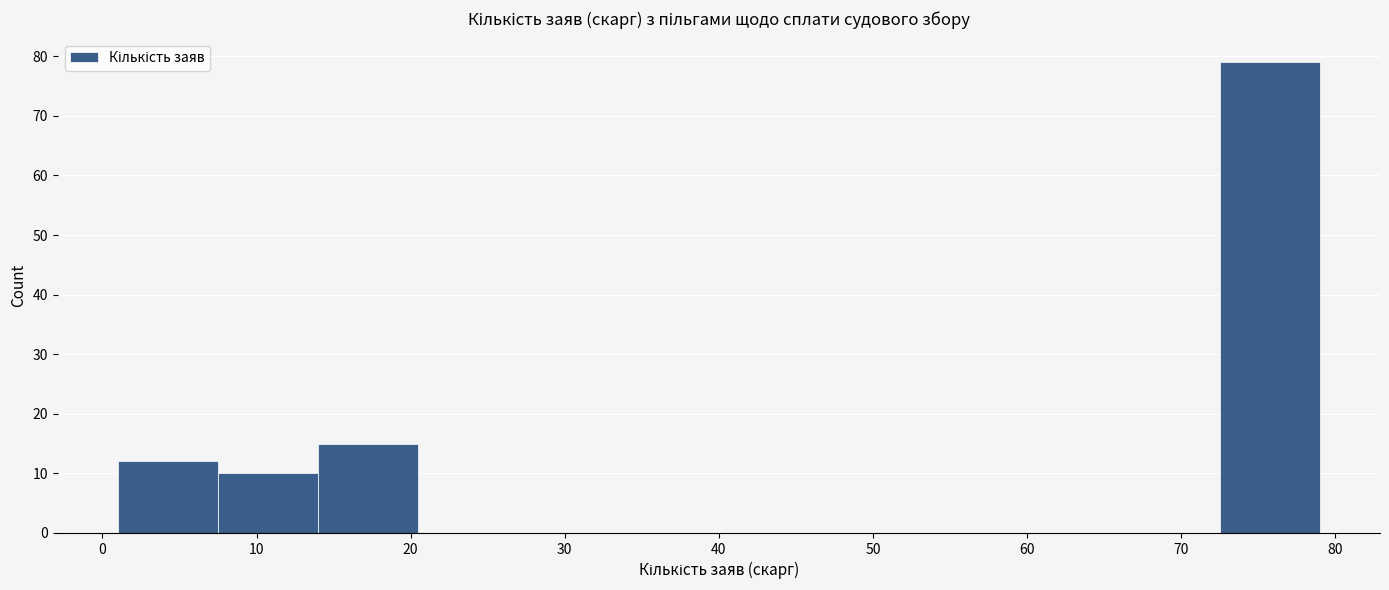

Reading left to right, list every bar in this chart as the range it spans on the x-axis followed by its height. Neither the bar edges nor the heights are printed on the chart, so give them approximately, as read against the axes.

1.0 to 7.5: 12
7.5 to 14.0: 10
14.0 to 20.5: 15
20.5 to 27.0: 0
27.0 to 33.5: 0
33.5 to 40.0: 0
40.0 to 46.5: 0
46.5 to 53.0: 0
53.0 to 59.5: 0
59.5 to 66.0: 0
66.0 to 72.5: 0
72.5 to 79.0: 79